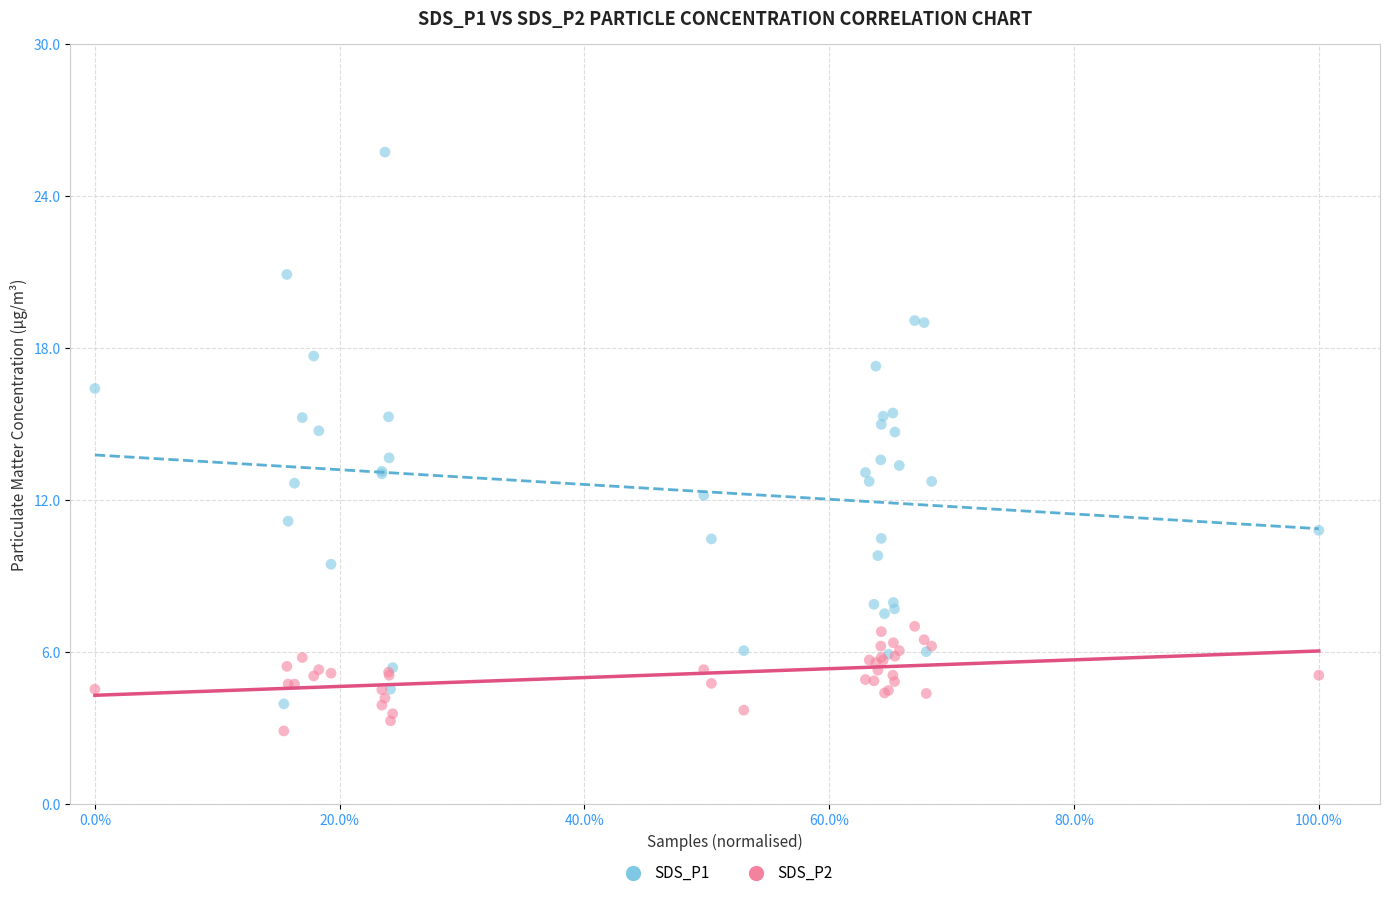

What are all the series names shown in the legend?

SDS_P1, SDS_P2